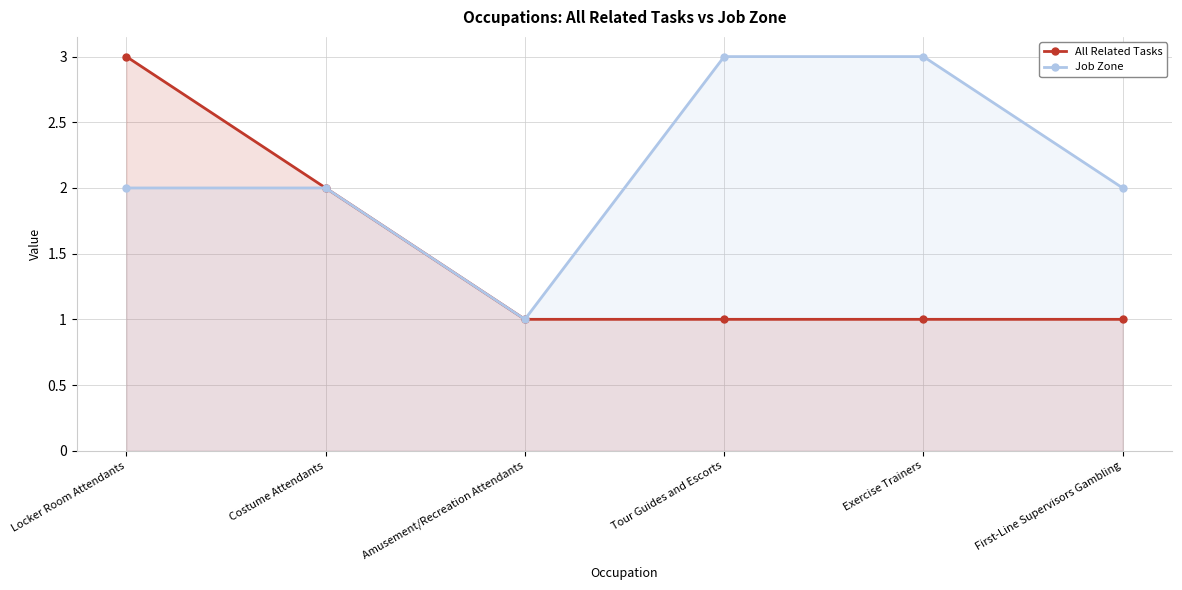

True or false: All Related Tasks and Job Zone intersect in this chart.

False